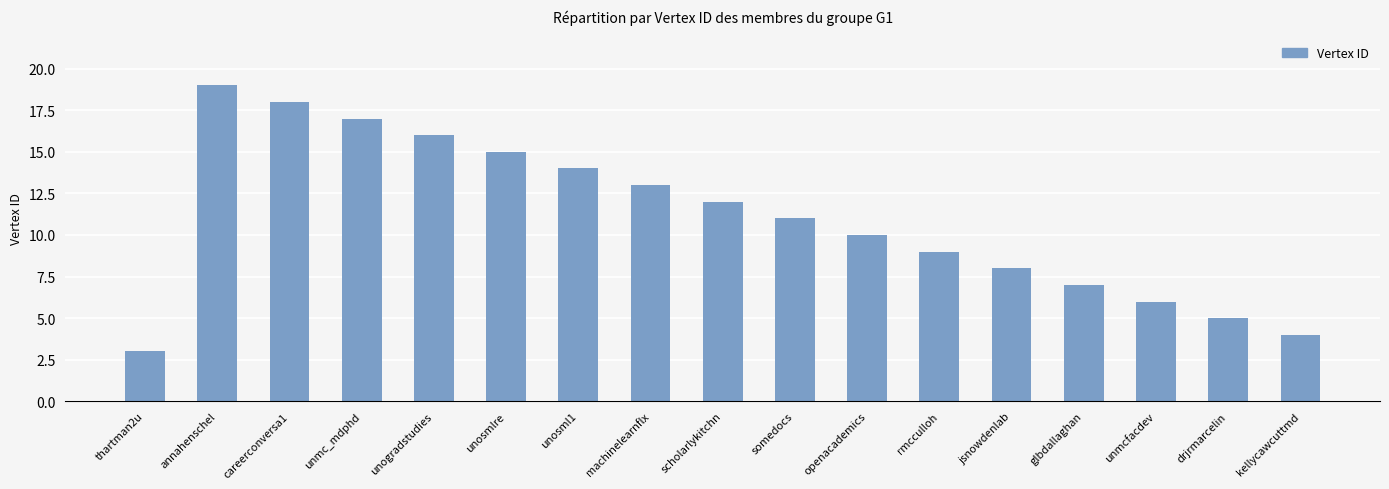

What is the average value?

11